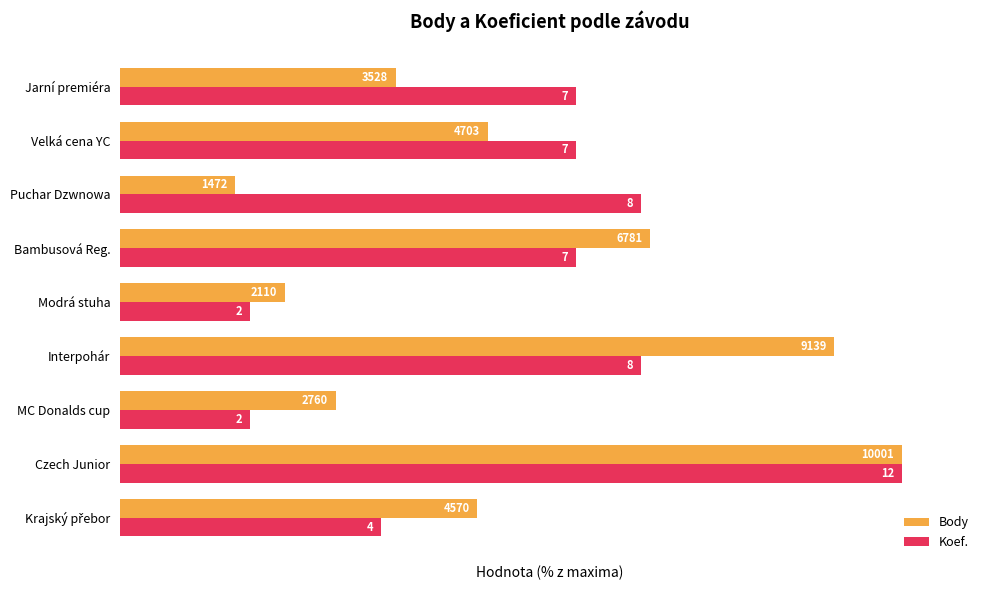

What are all the series names shown in the legend?

Body, Koef.